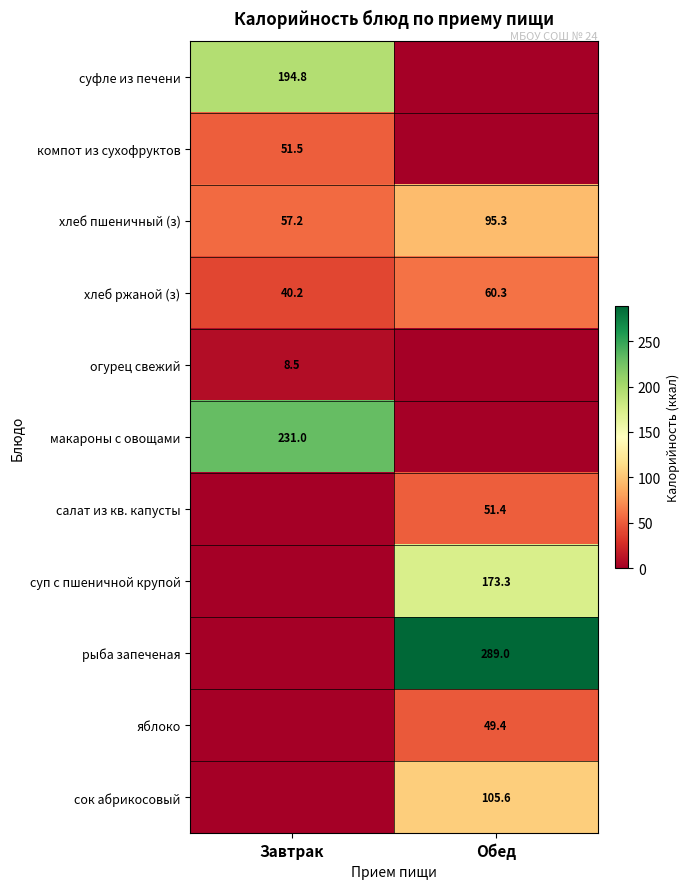

Rank the categories by хлеб ржаной (з) value from highest to lowest.

Обед, Завтрак